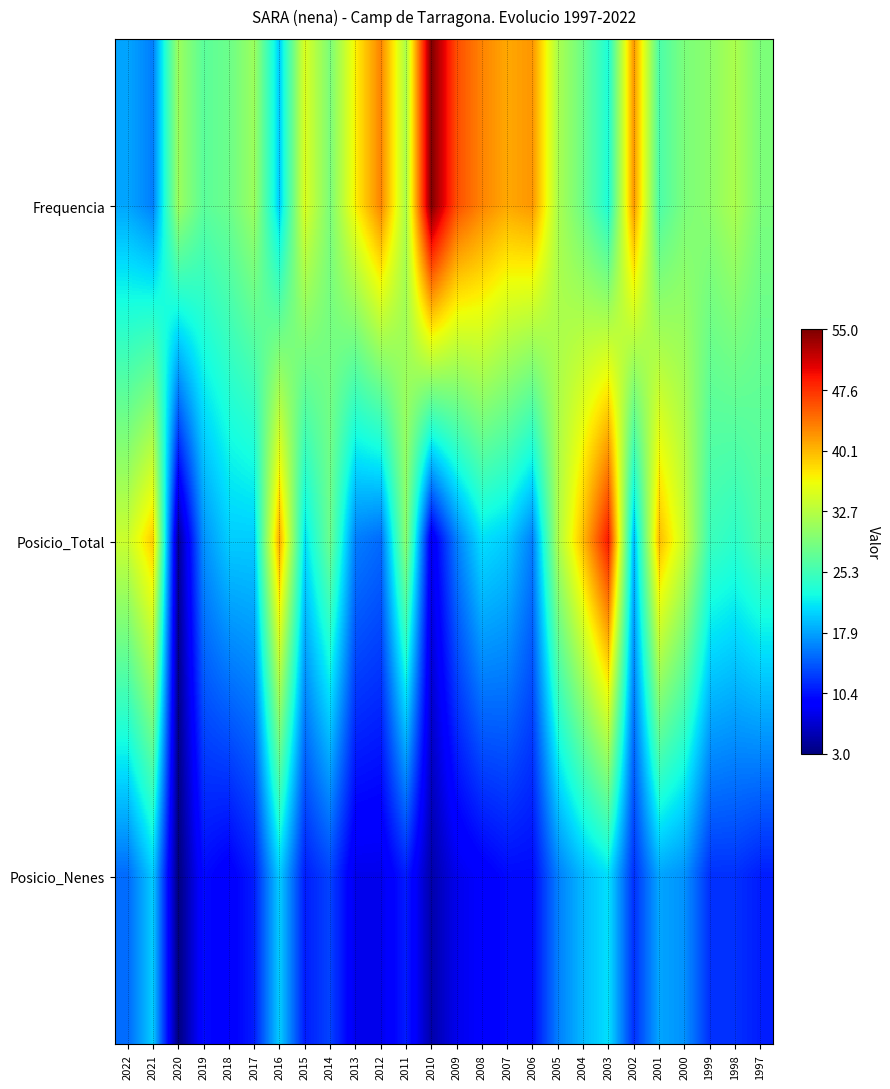

Reading right to left, extract all data points from this chart.

Frequencia: 1997=29	1998=32	1999=30	2000=29	2001=26	2002=42	2003=23	2004=28	2005=32	2006=42	2007=41	2008=43	2009=46	2010=55	2011=32	2012=43	2013=37	2014=29	2015=35	2016=20	2017=31	2018=28	2019=27	2020=31	2021=16	2022=18
Posicio_Total: 1997=26	1998=24	1999=25	2000=34	2001=40	2002=19	2003=49	2004=40	2005=32	2006=16	2007=20	2008=21	2009=16	2010=8	2011=30	2012=15	2013=16	2014=28	2015=21	2016=41	2017=20	2018=20	2019=17	2020=4	2021=39	2022=34
Posicio_Nenes: 1997=11	1998=12	1999=12	2000=17	2001=18	2002=12	2003=21	2004=19	2005=16	2006=10	2007=10	2008=9	2009=8	2010=5	2011=11	2012=8	2013=8	2014=13	2015=11	2016=20	2017=11	2018=9	2019=10	2020=3	2021=20	2022=15